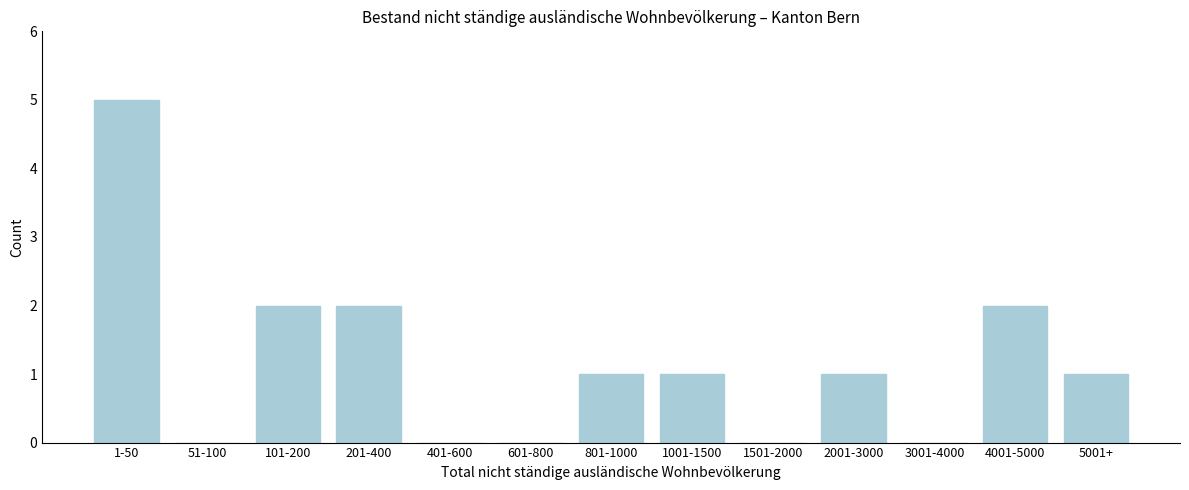

Reading left to right, list all the values displayed in this chart.

1-50=5	51-100=0	101-200=2	201-400=2	401-600=0	601-800=0	801-1000=1	1001-1500=1	1501-2000=0	2001-3000=1	3001-4000=0	4001-5000=2	5001+=1